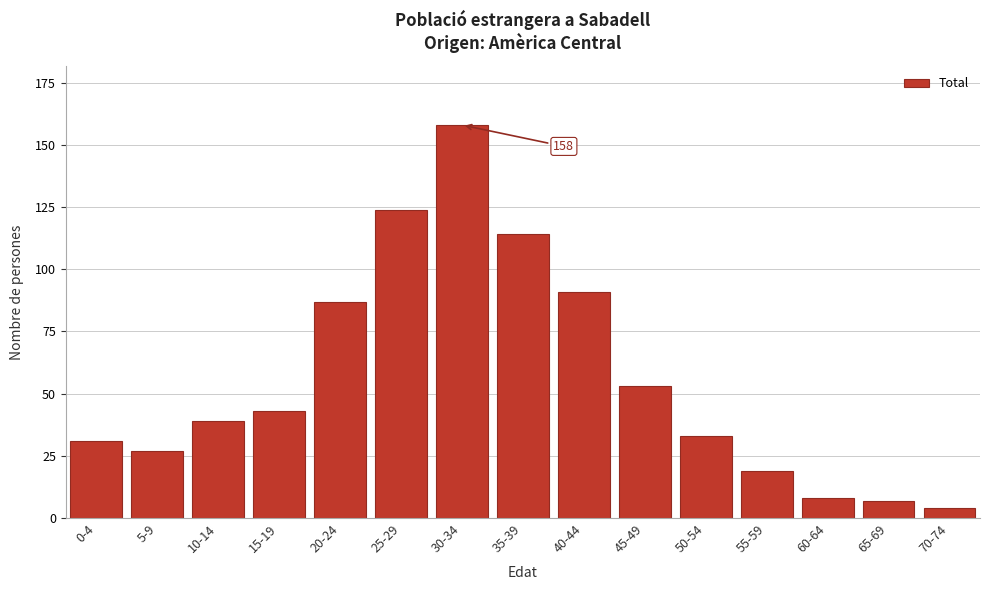

Reading left to right, what are all the values shown in this chart?

0-4=31	5-9=27	10-14=39	15-19=43	20-24=87	25-29=124	30-34=158	35-39=114	40-44=91	45-49=53	50-54=33	55-59=19	60-64=8	65-69=7	70-74=4